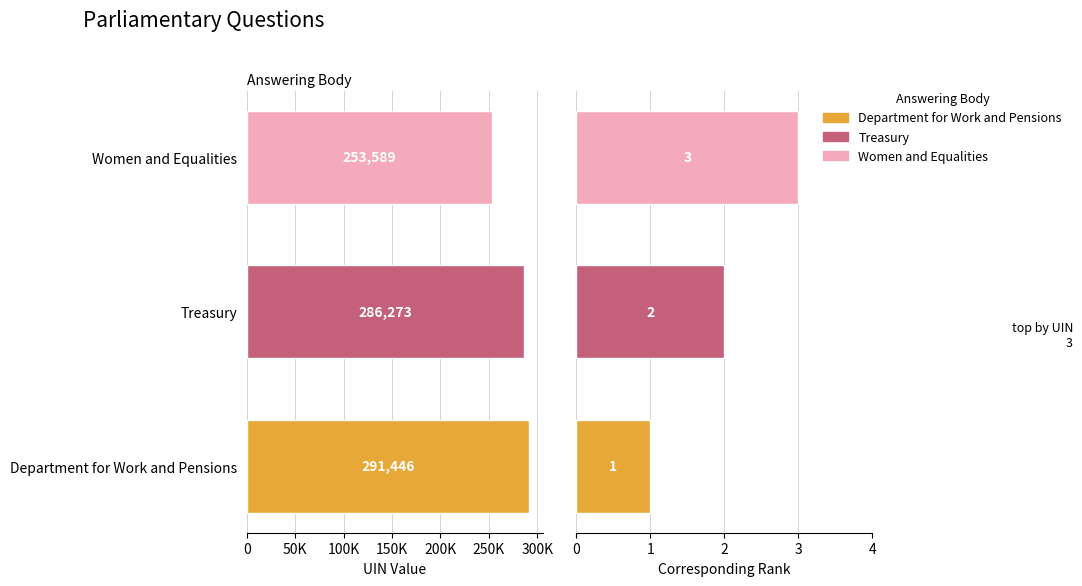

What is the approximate value of Rank at 0?

1